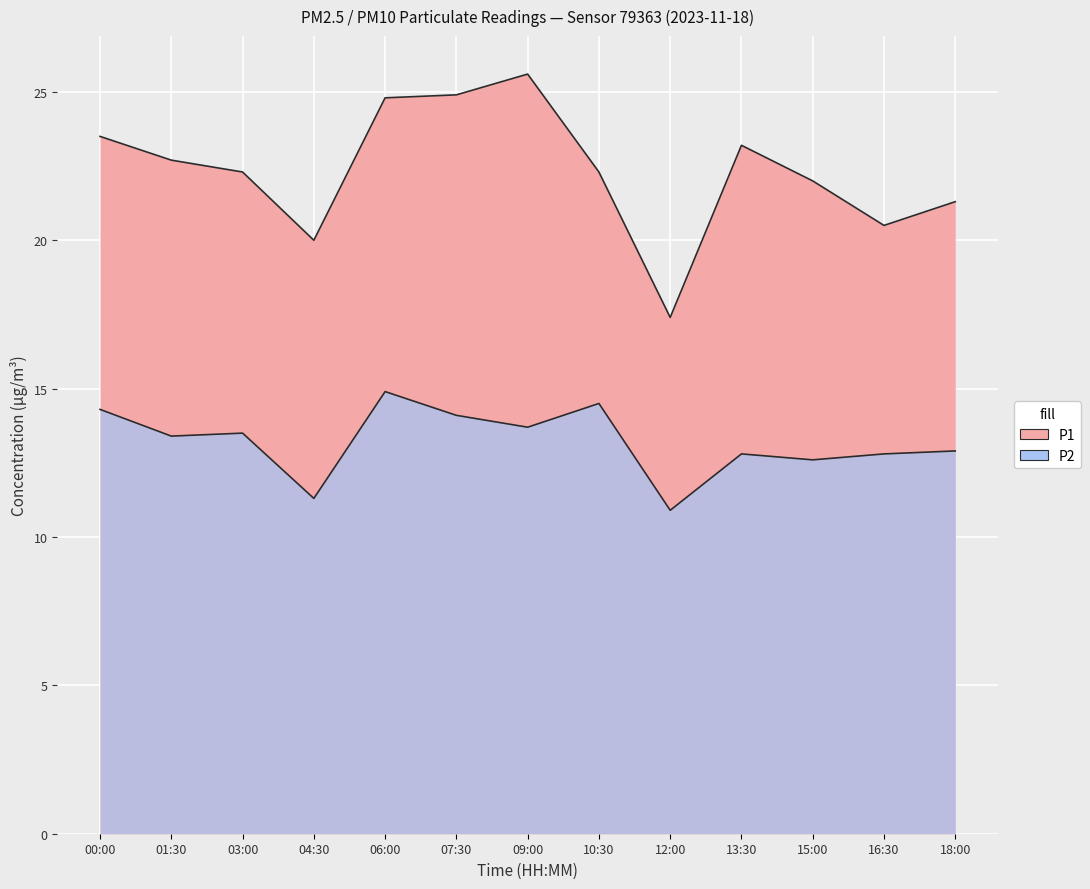

What is the difference between the maximum and minimum values in the P2 series?

4.0